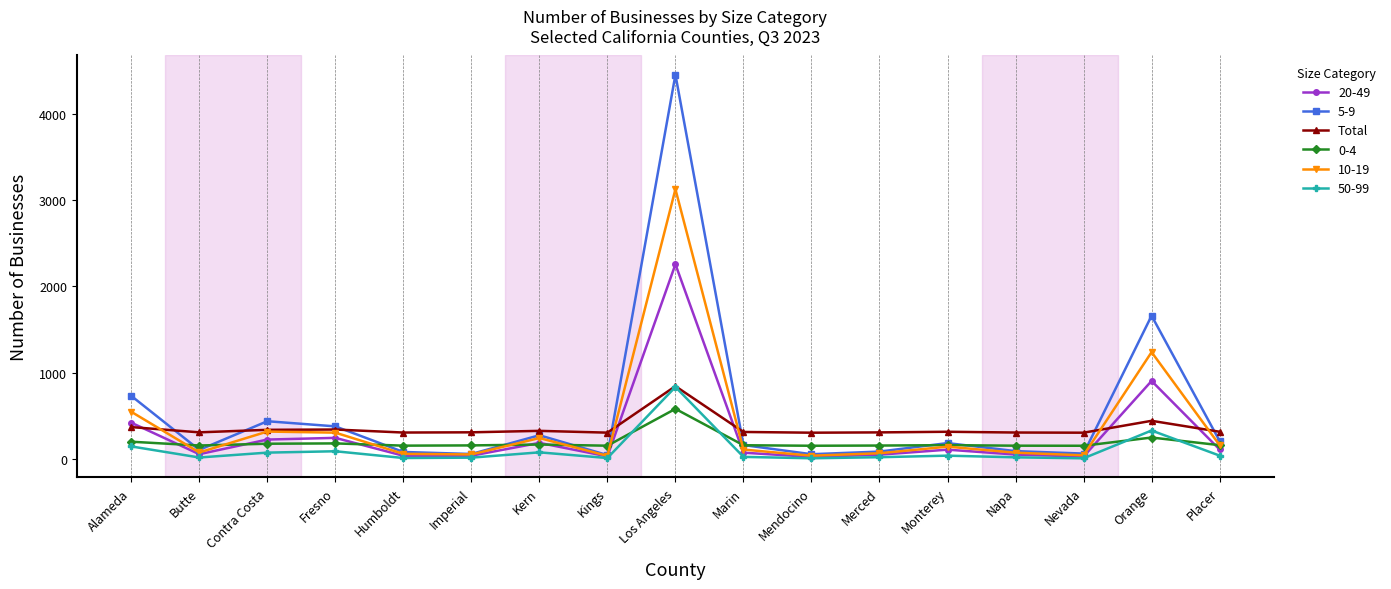

True or false: 10-19 has a value of 3125.8 at Los Angeles.

True